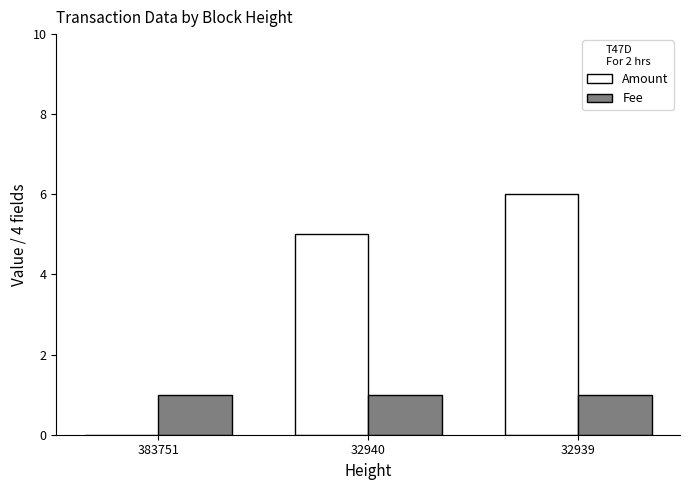

The Fee series shows 1 at 32940. True or false?

True